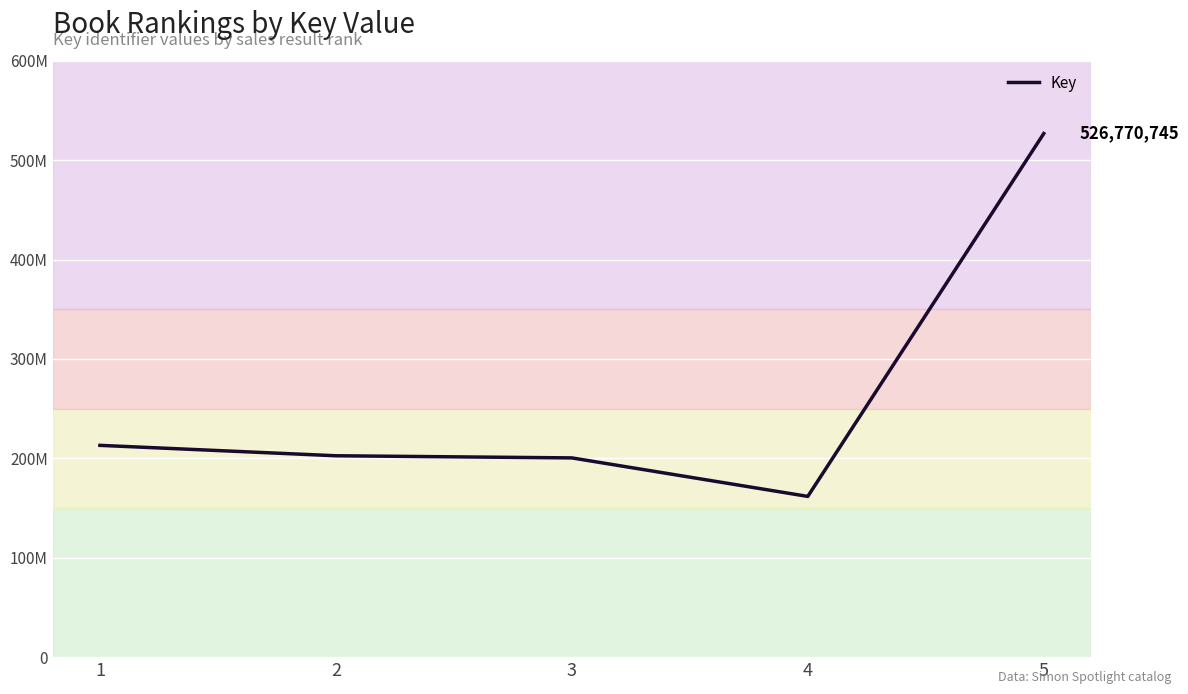

Is this an area chart (filled region under the line)?

No